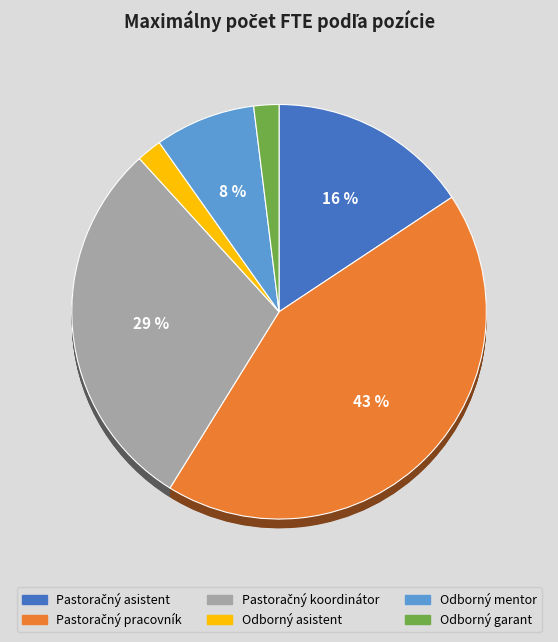

The Odborný garant slice represents 12% of the pie. True or false?

False